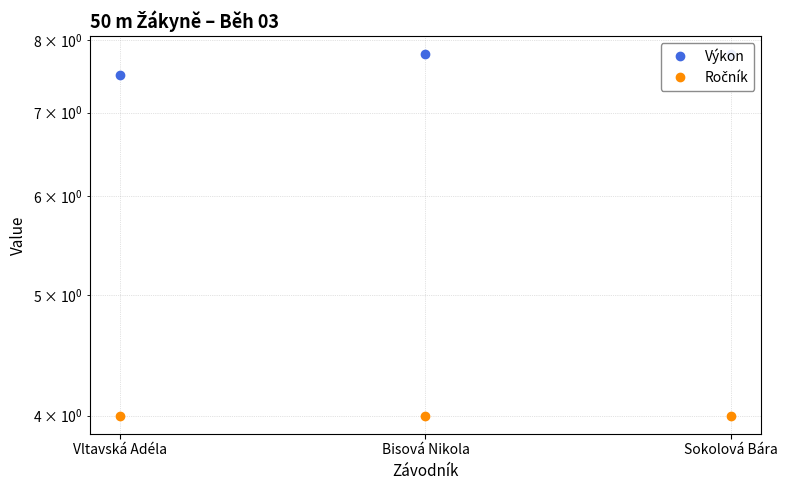

Which category has the lowest value across all series?

Vltavská Adéla